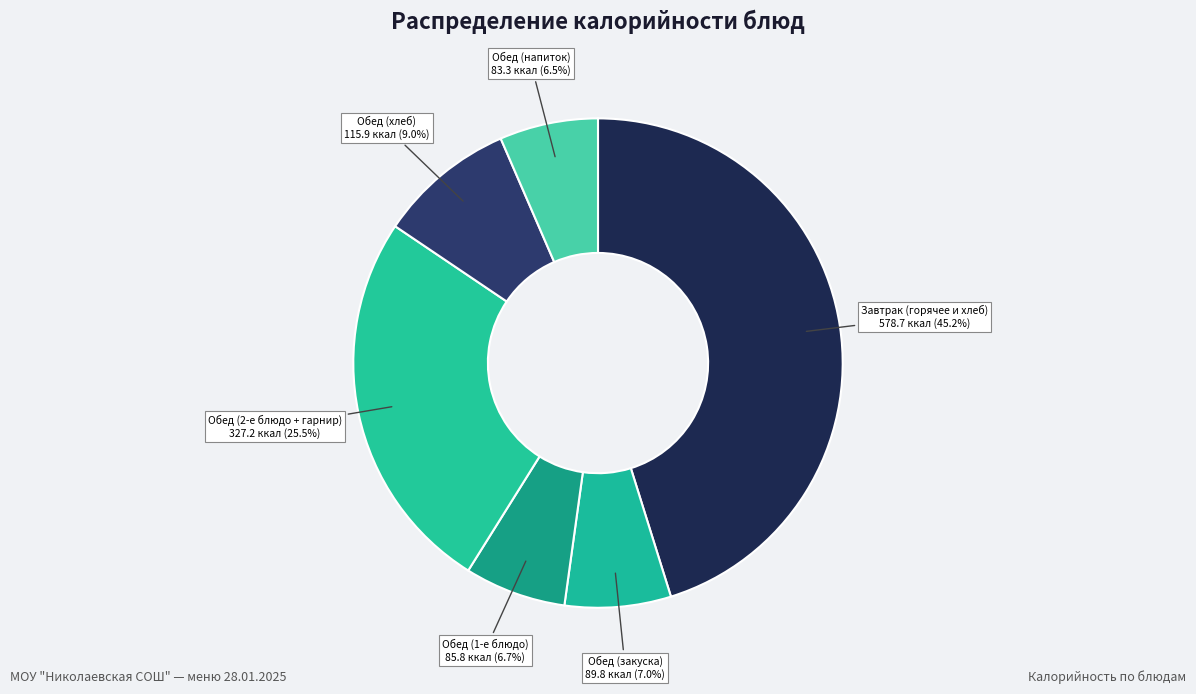

Count the number of slices in the pie.

6